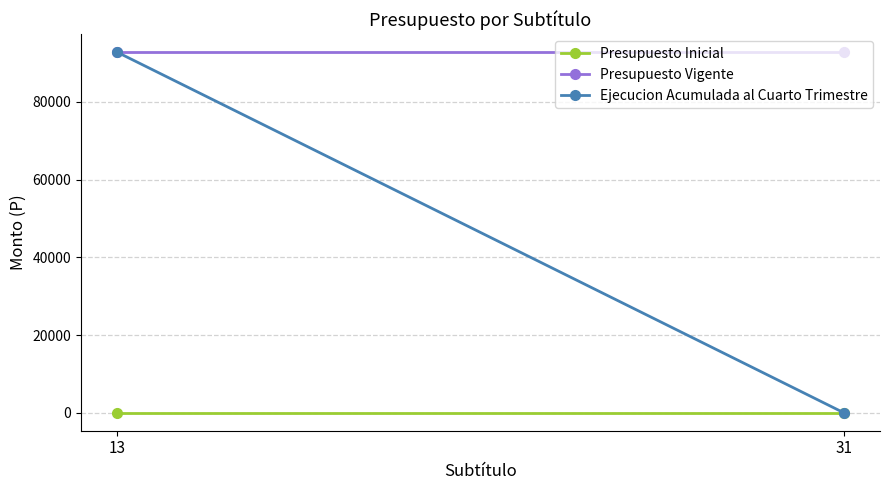

Rank the series by their average value, from highest to lowest.

Presupuesto Vigente, Ejecucion Acumulada al Cuarto Trimestre, Presupuesto Inicial